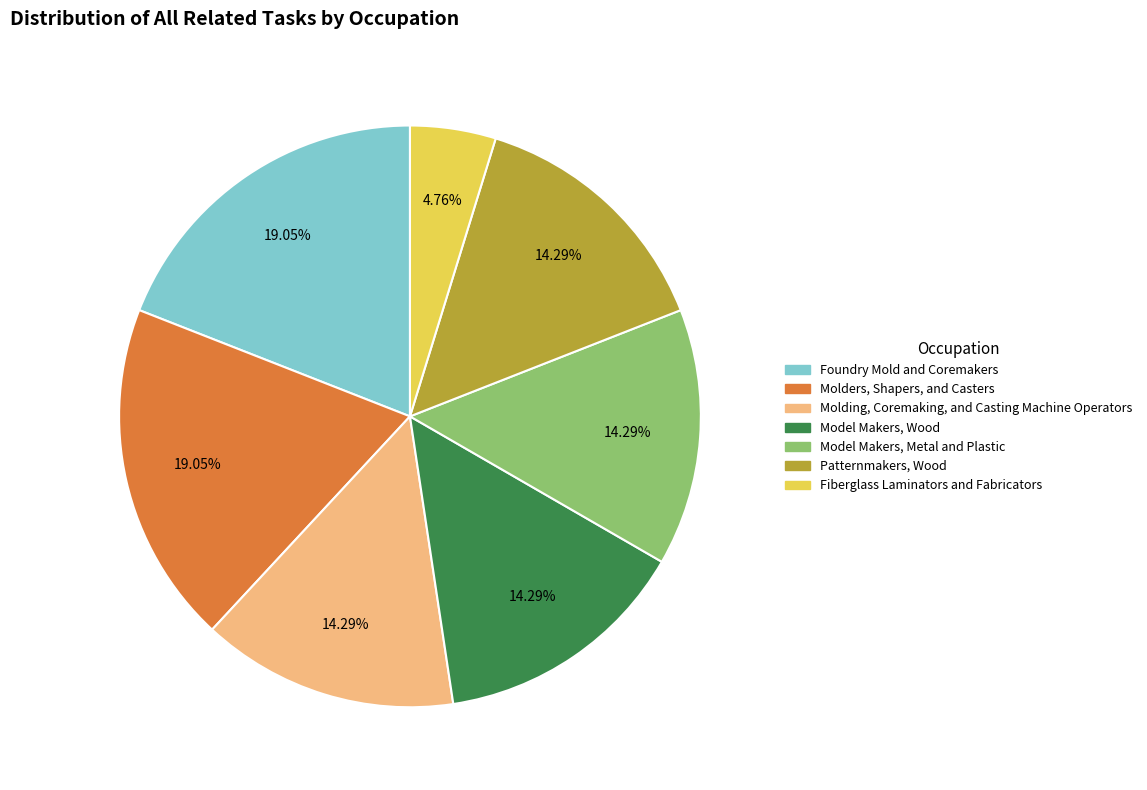

True or false: Molders, Shapers, and Casters accounts for 19% of the total.

True